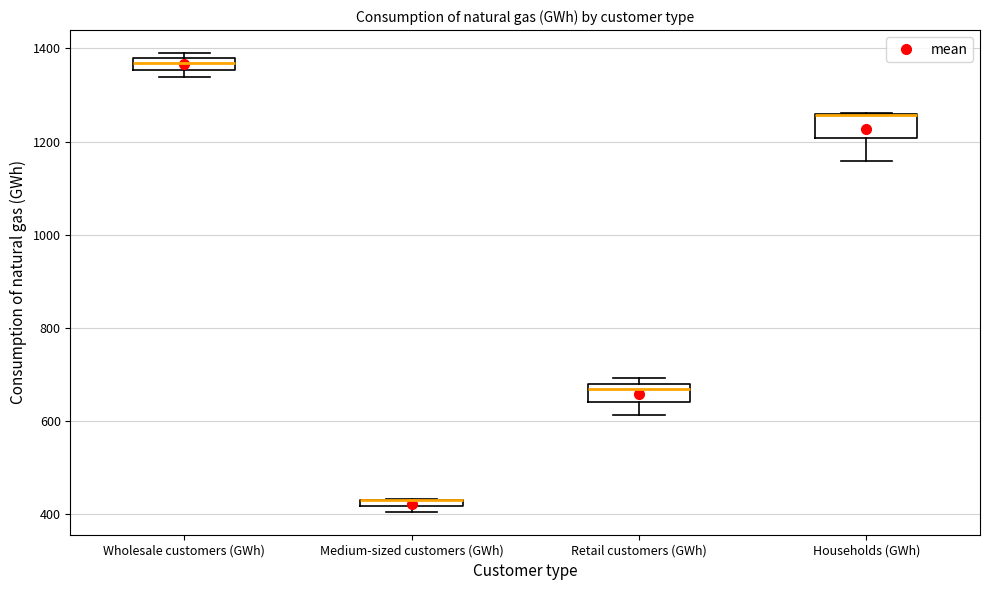

Where does the lower whisker of the box for Households (GWh) end on the y-axis? The values are not printed on the chart, so give them approximately, as read against the axis.

1160